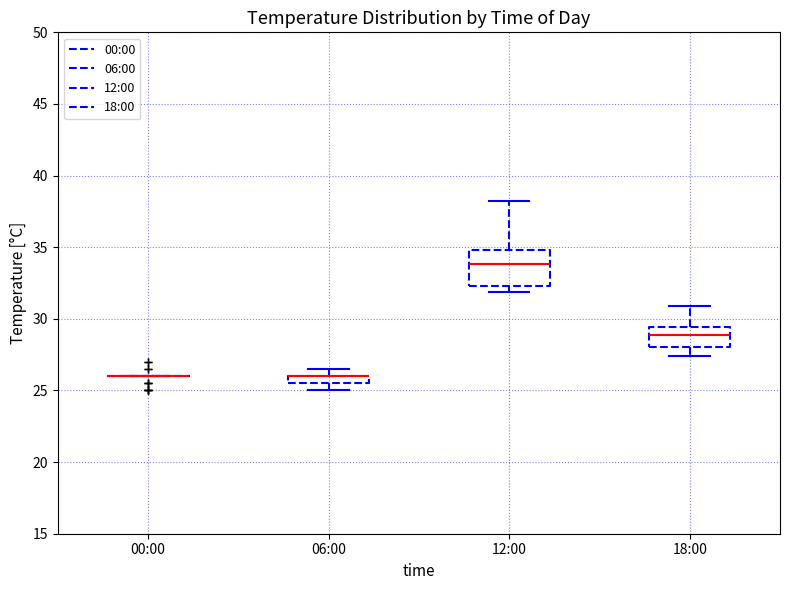

Comparing the boxes themselves (not the whiskers), which one is the tallest?

12:00